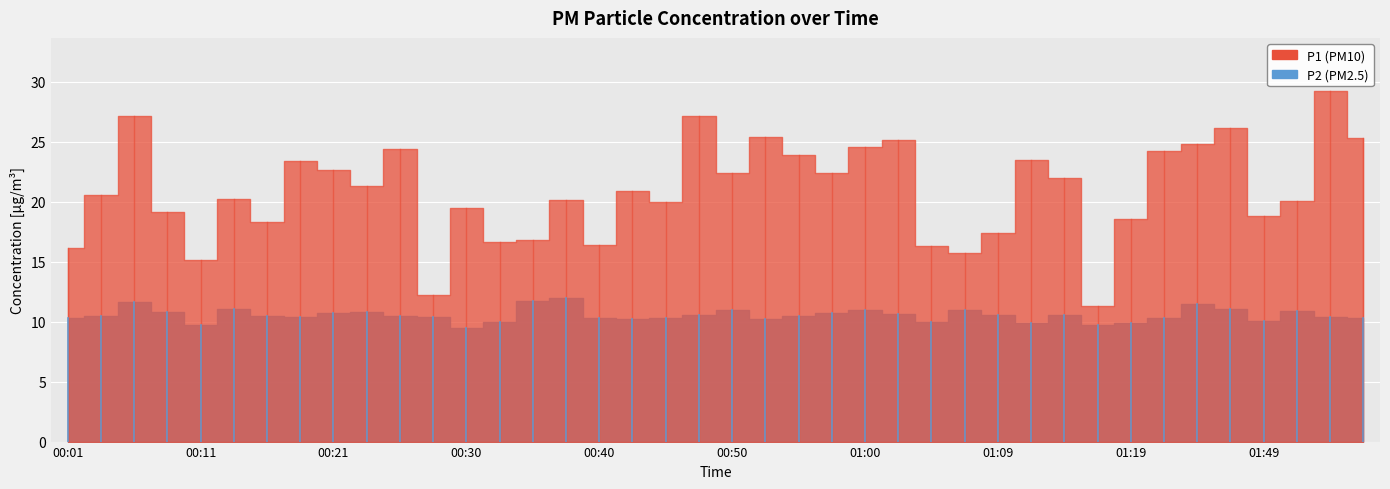

At 01:02, list the series in order from smallest to largest.

P2, P1